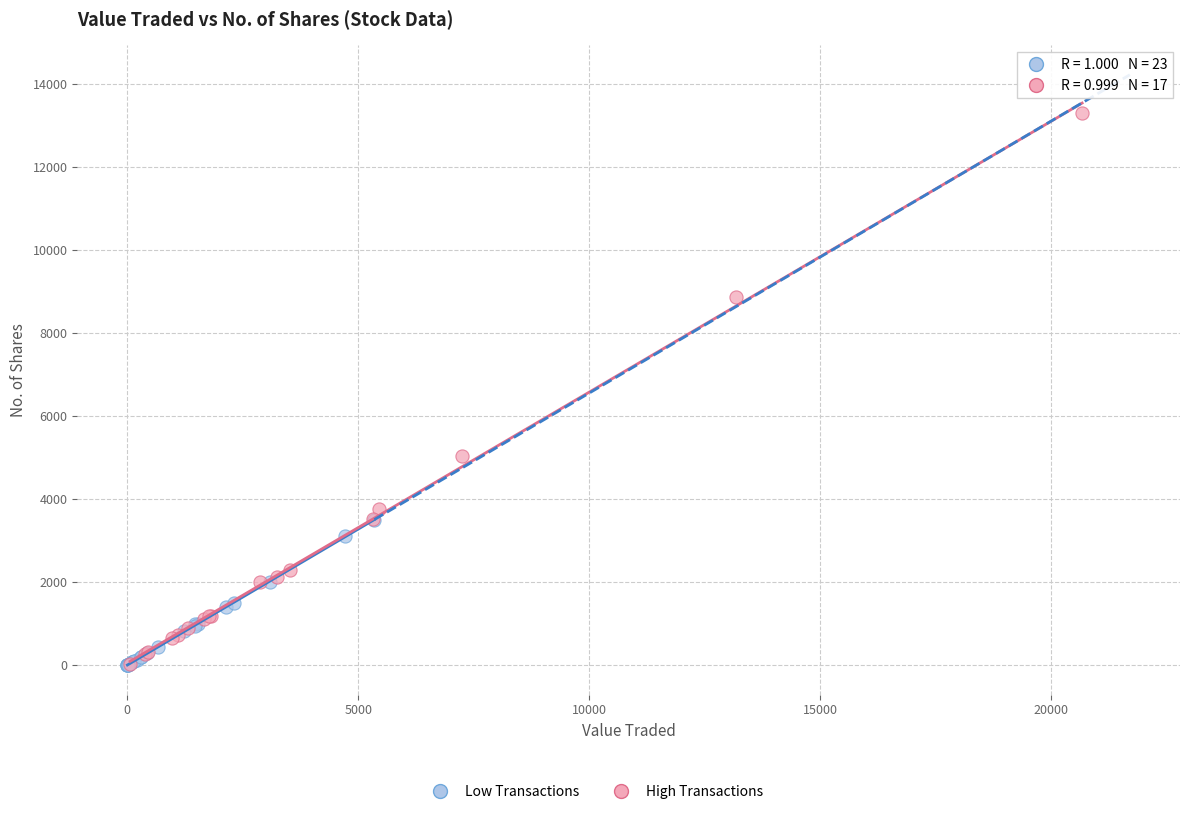

Which series reaches the maximum Y coordinate?

High Transactions